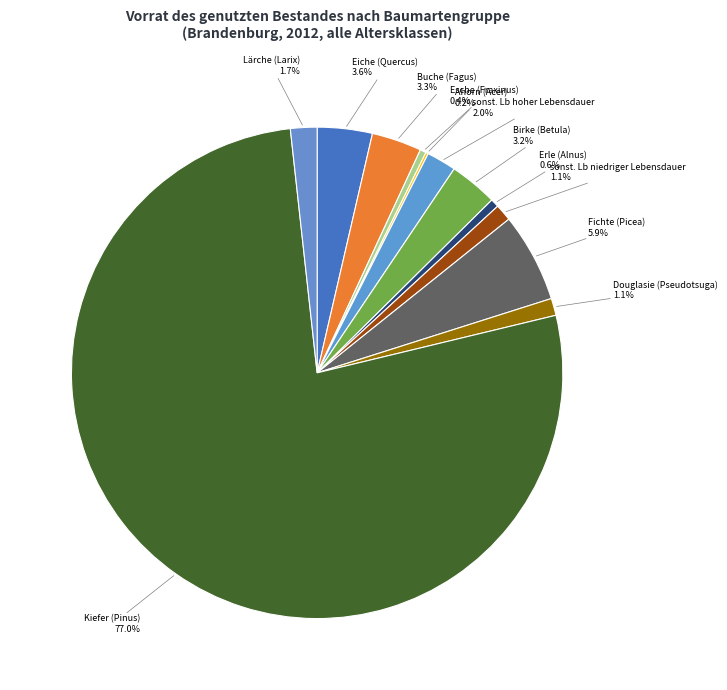

Which slice represents more than half of the pie?

Kiefer (Pinus)